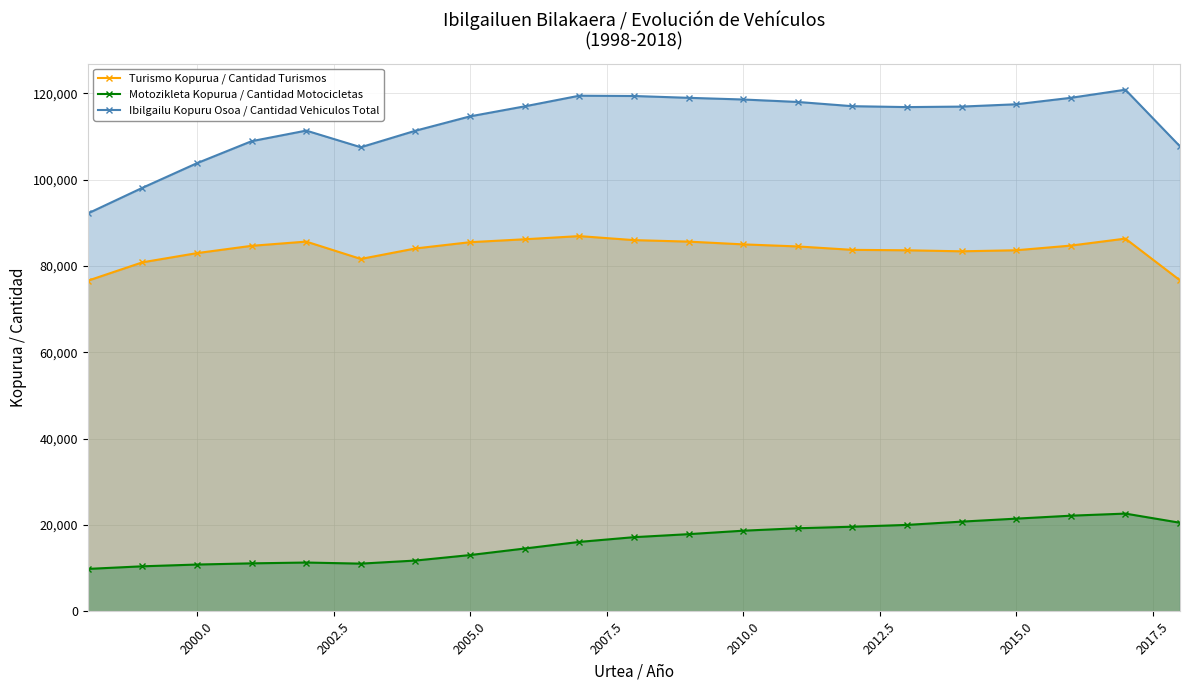

True or false: Motozikleta Kopurua / Cantidad Motocicletas and Turismo Kopurua / Cantidad Turismos cross at least once.

False